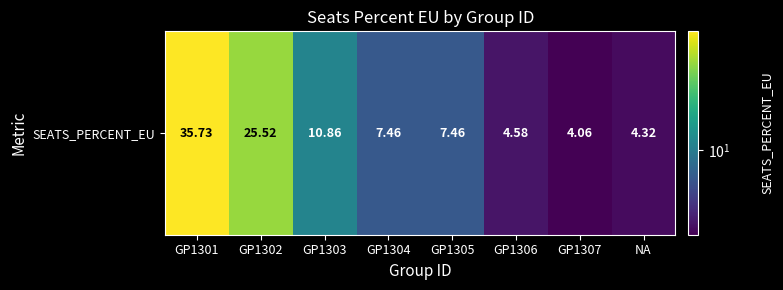

What is the difference between the maximum and minimum values?

31.7